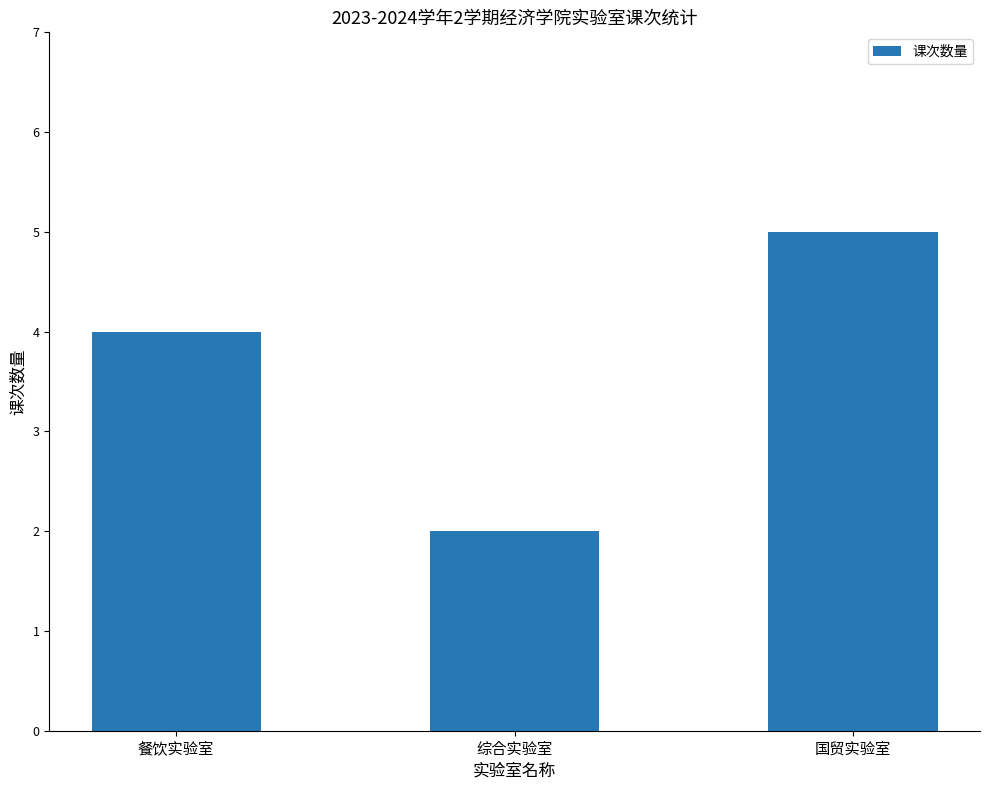

Rank the categories by value from lowest to highest.

综合实验室, 餐饮实验室, 国贸实验室